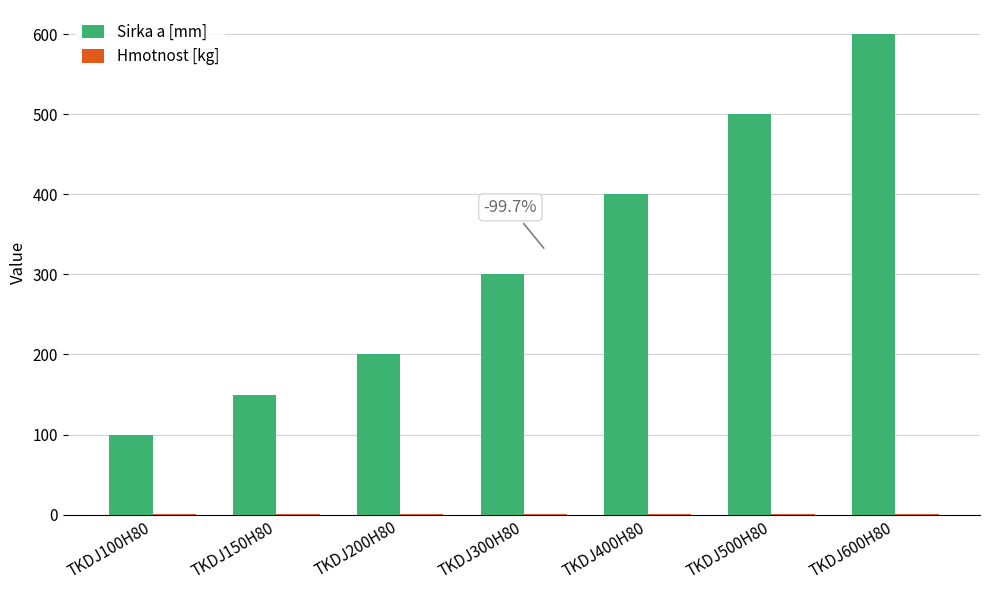

Is it true that Sirka a [mm] equals 600.0 at TKDJ600H80?

True